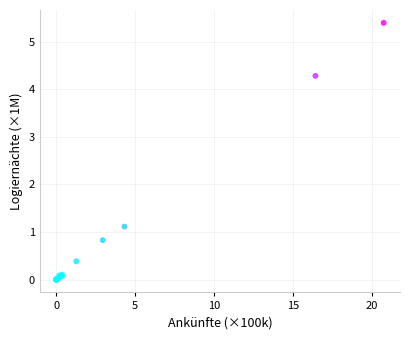

What Y value in the scatter plot is closest to 2?

1.1